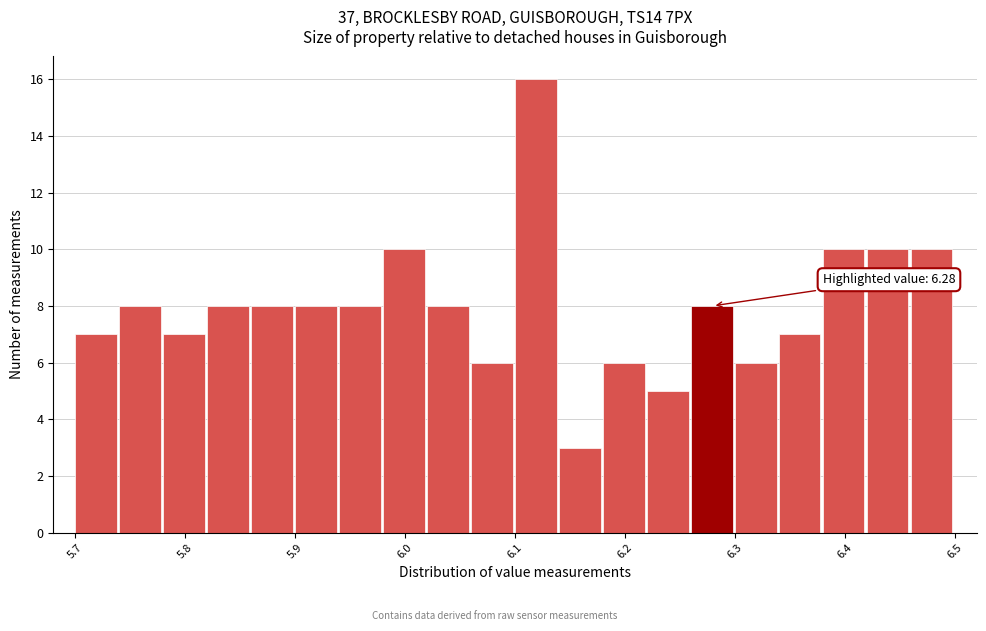

Over which range of the x-axis is the bar tallest?

6.10 to 6.14